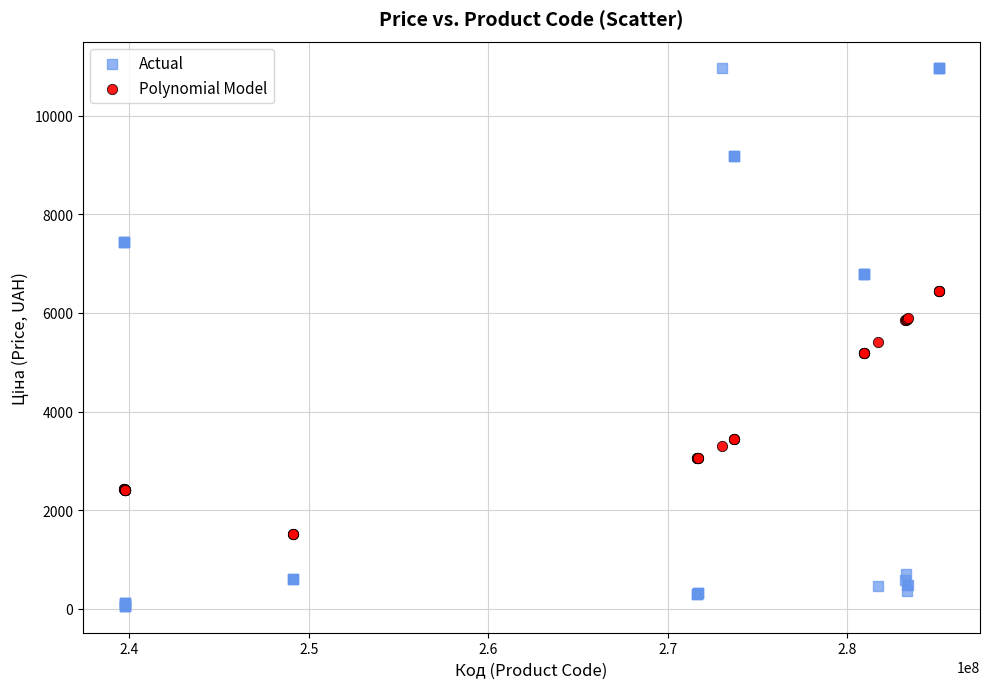

Which series reaches the maximum Y coordinate?

Actual